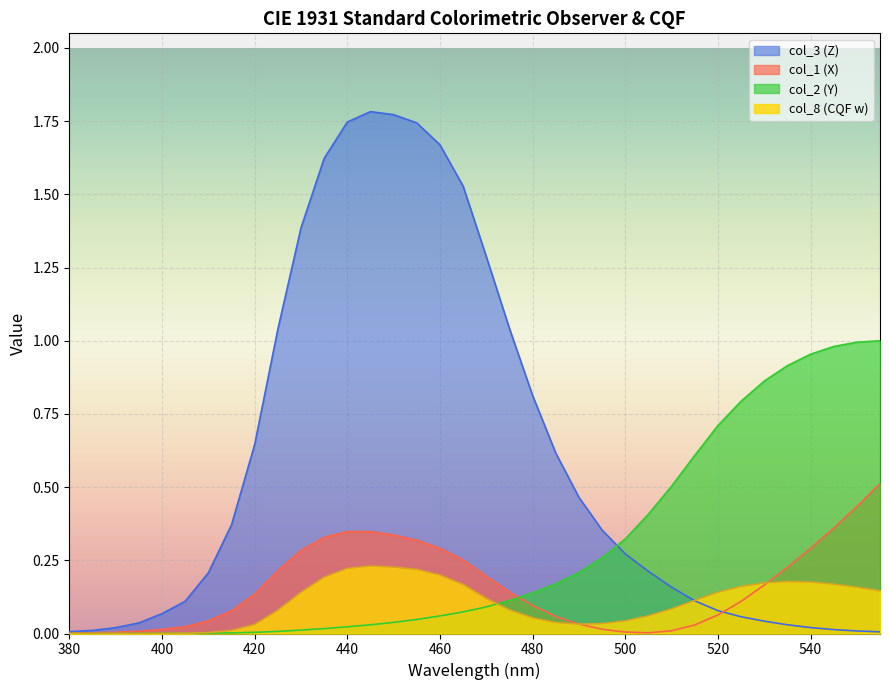

At which category is the sum across all series the highest?

445